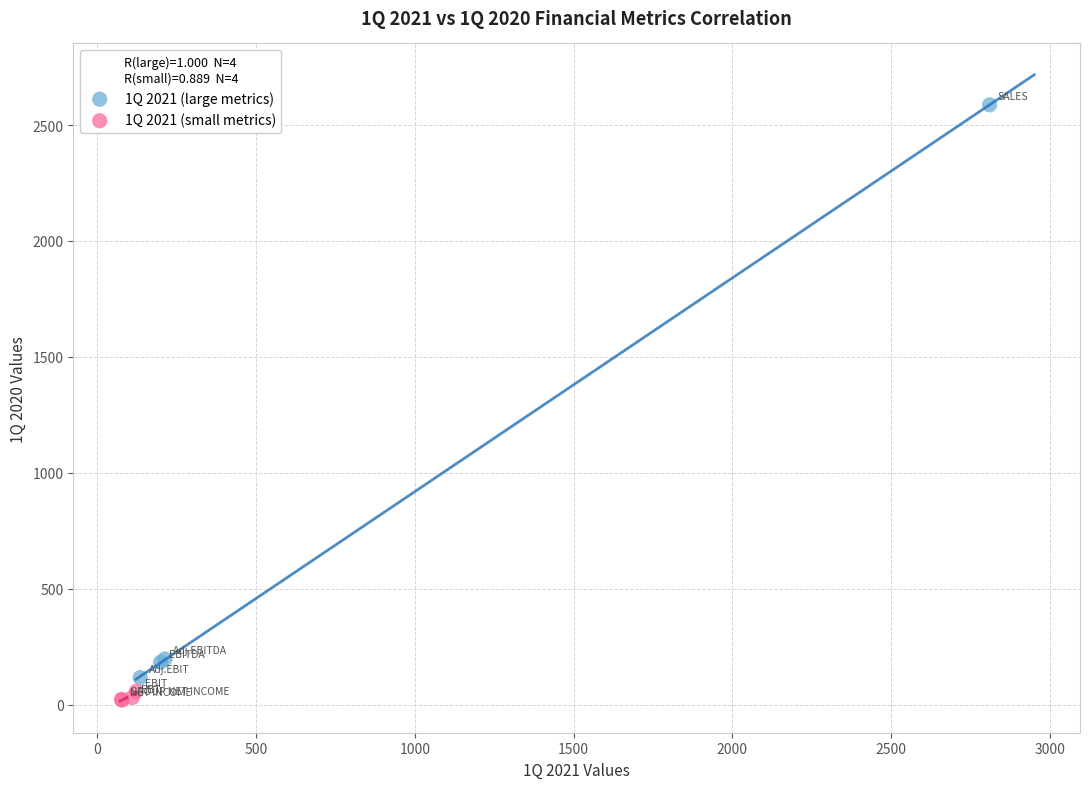

Which series reaches the maximum Y coordinate?

1Q 2021 (large metrics)